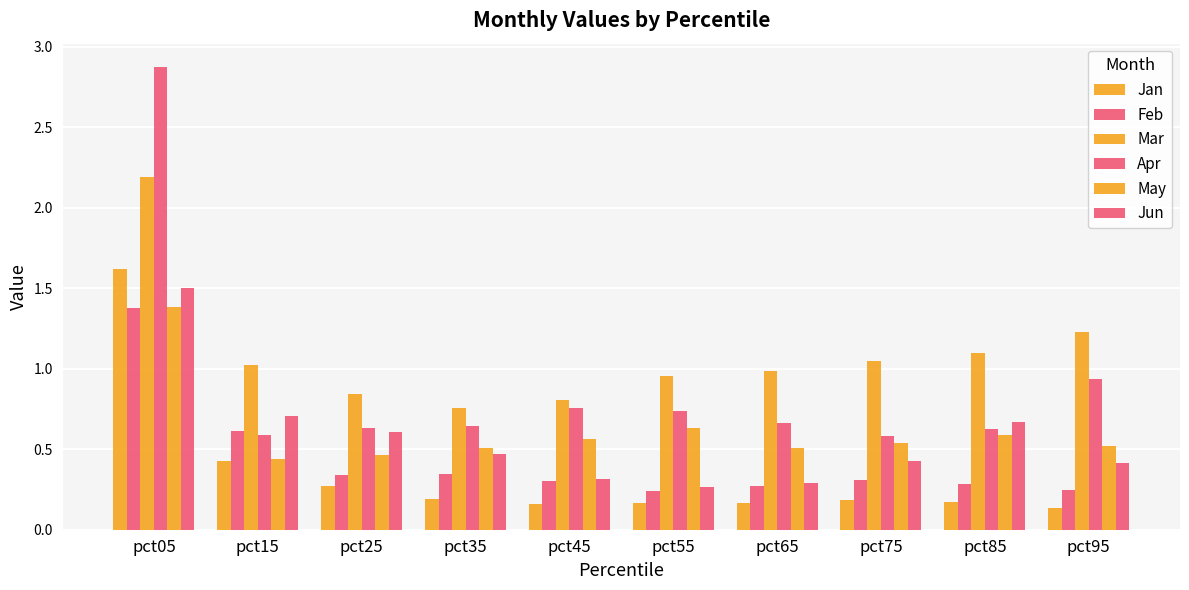

At which category is the sum across all series the highest?

pct05